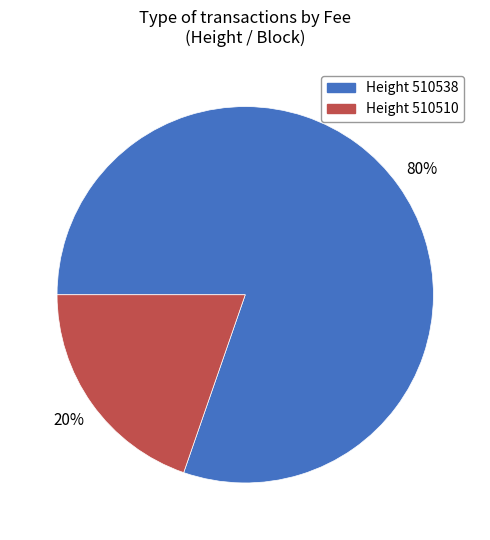

To the nearest percent, what is the average slice percentage?

50%